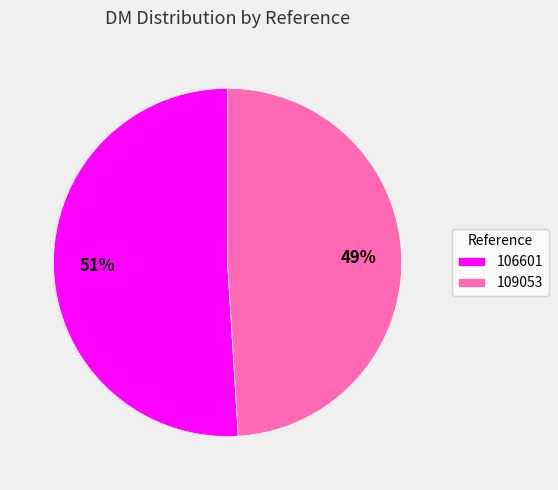

Is 109053 the majority of the pie?

No